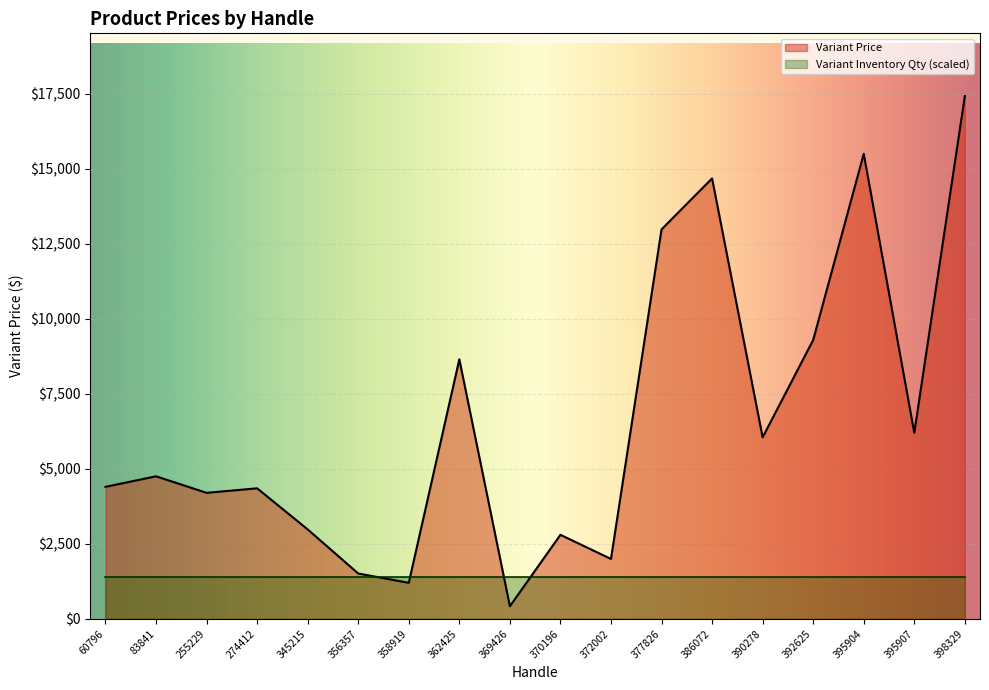

What is the difference between the maximum and minimum values?

17005